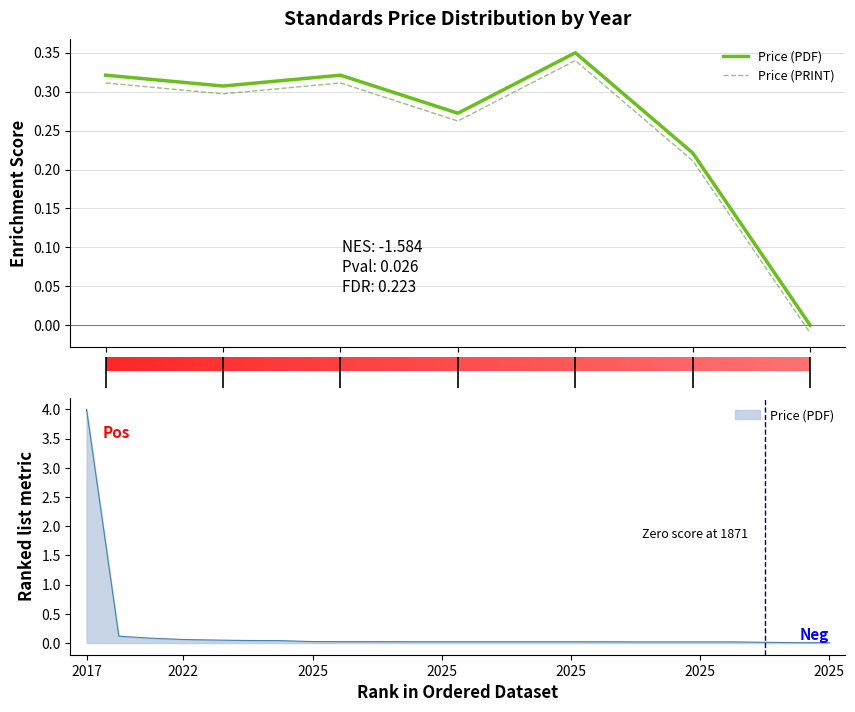

Rank the categories by Price (PRINT) value from lowest to highest.

2025, 2025, 2025, 2022, 2017, 2025, 2025